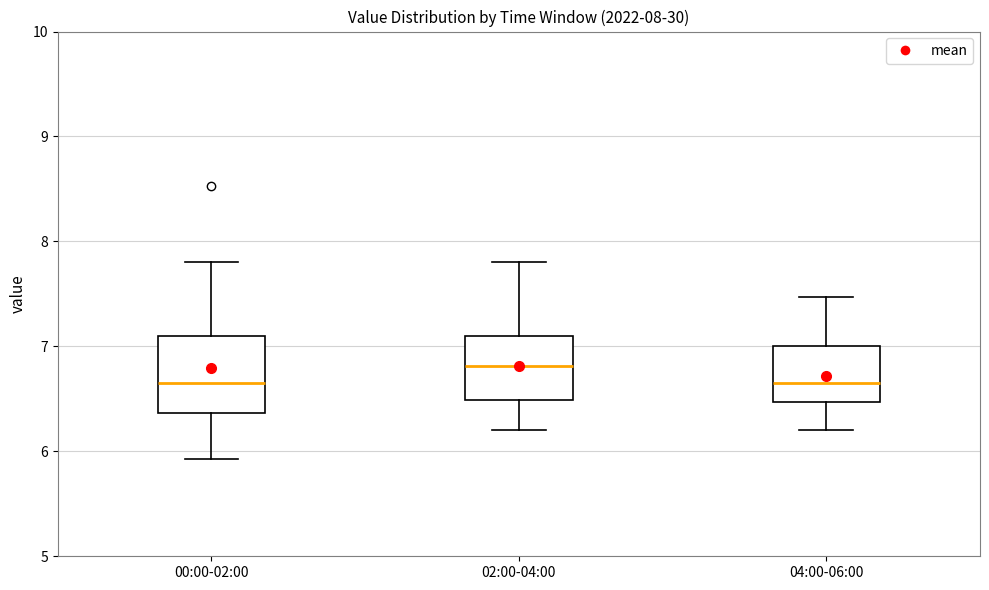

Where is the upper edge of the box for 02:00-04:00 on the y-axis? The values are not printed on the chart, so give them approximately, as read against the axis.

7.1